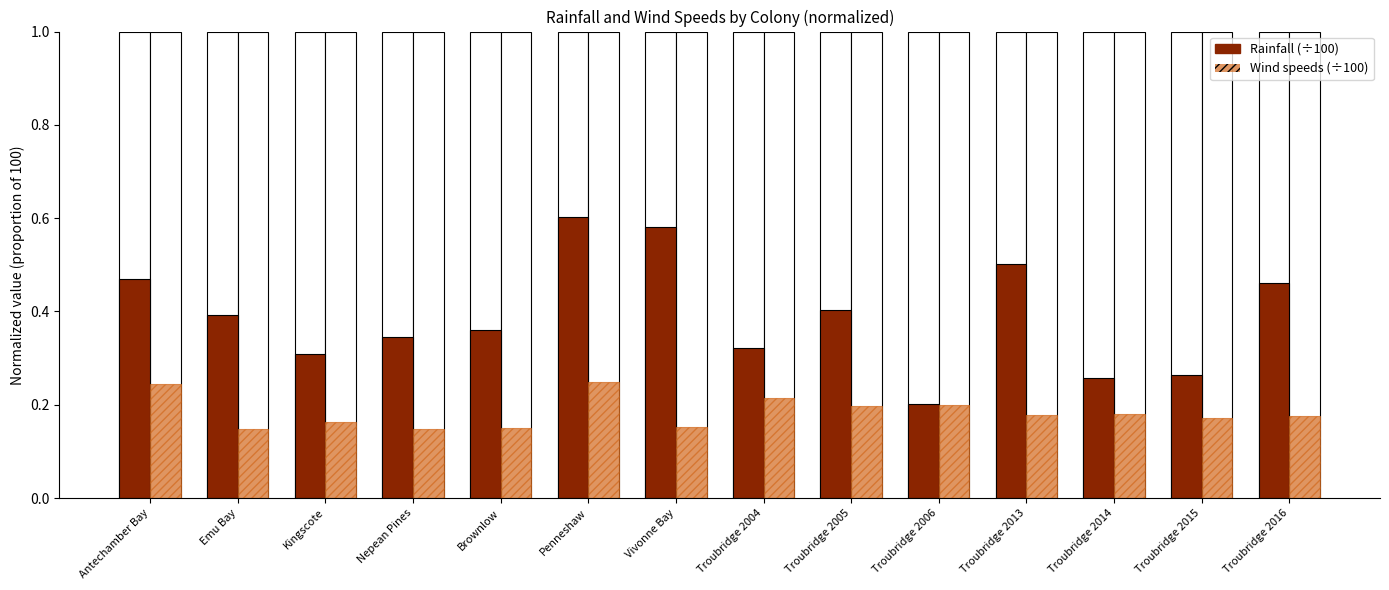

What is the label of the 5th bar from the right?

Troubridge 2006